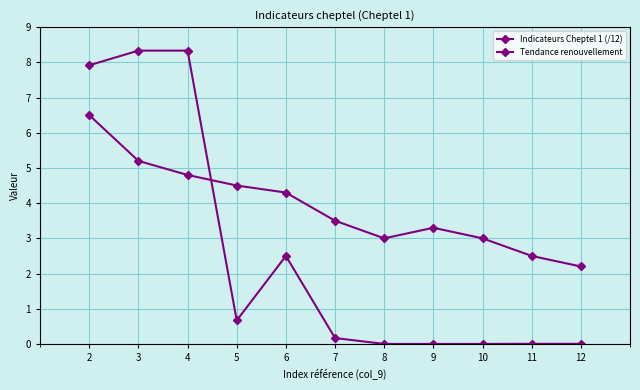

Does the chart display data point markers on the line(s)?

Yes